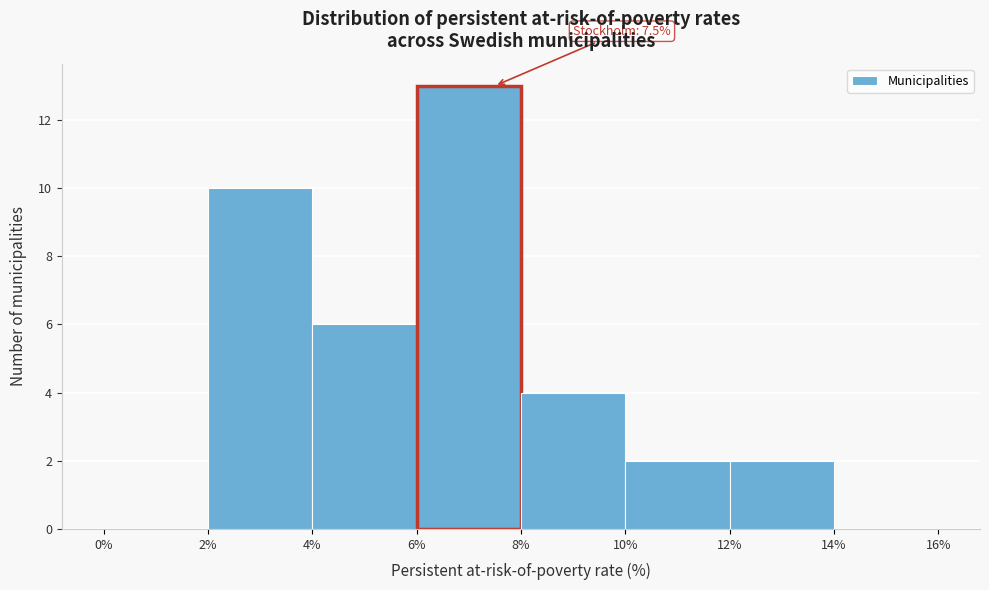

Which range on the x-axis has the tallest bar?

6% to 8%